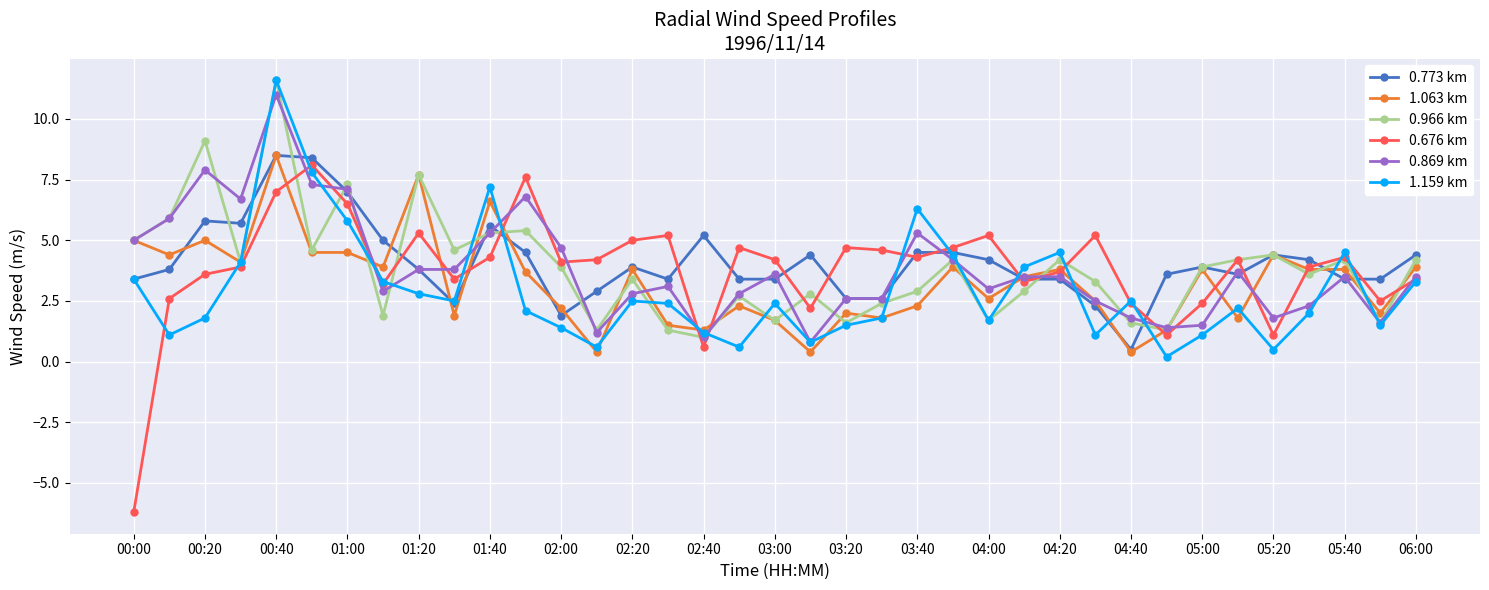

What is the sum of all 0.966 km values?

142.8